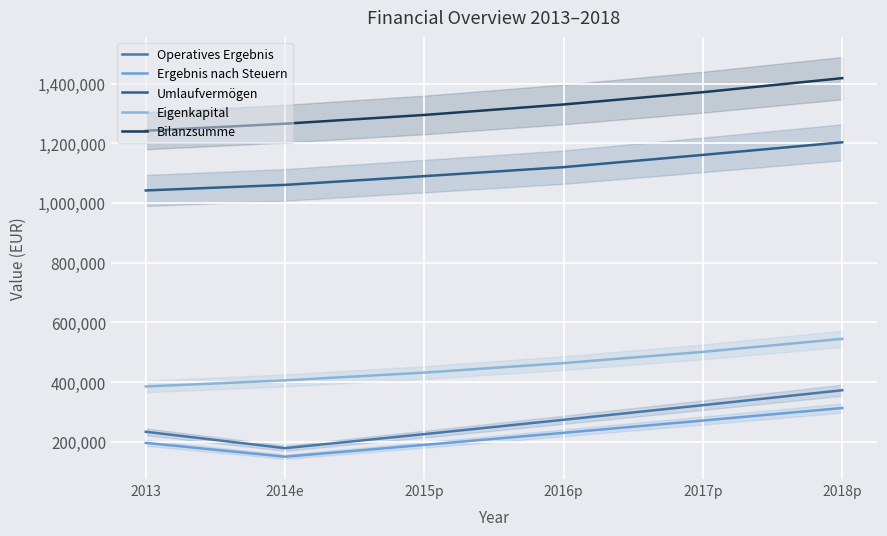

What is the difference between the maximum and minimum values in the Bilanzsumme series?

176196